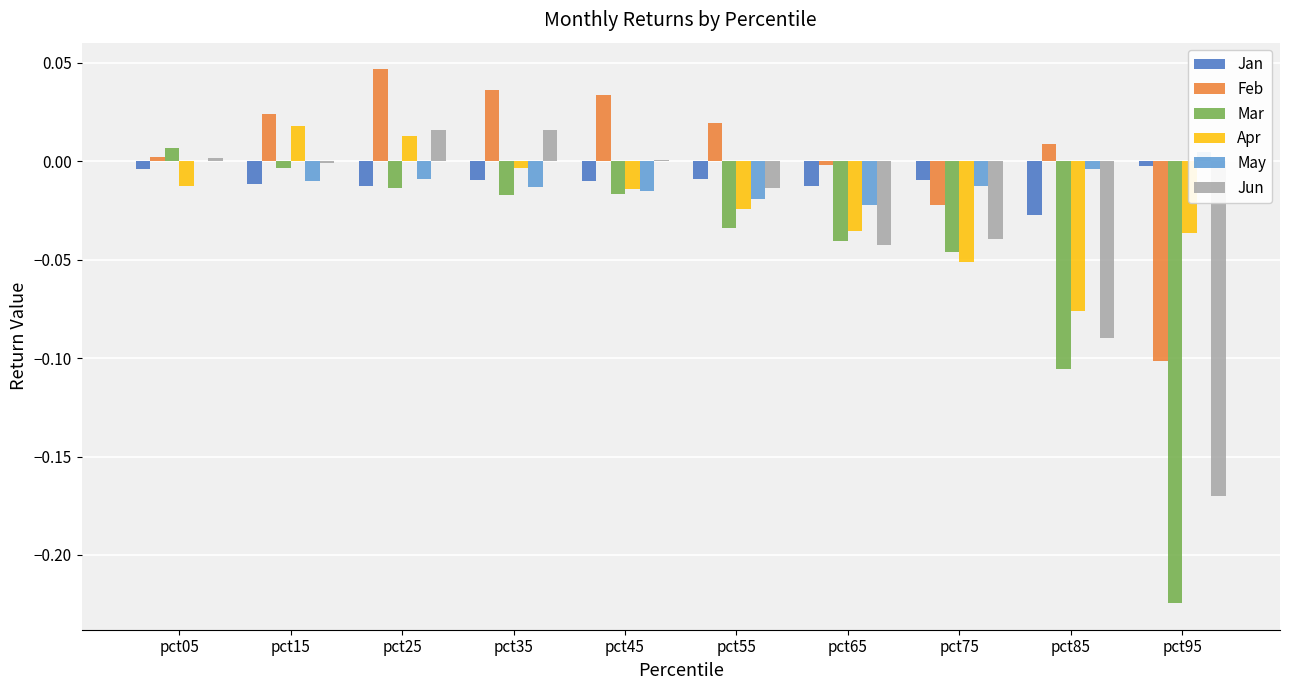

What is the difference between the maximum and minimum values in the Mar series?

0.2